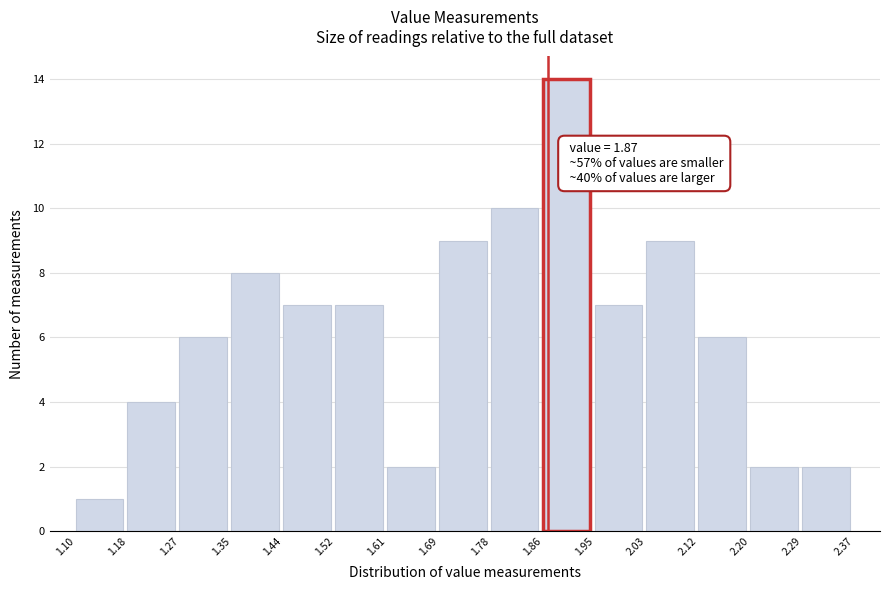

Over which range of the x-axis is the bar tallest?

1.86 to 1.95